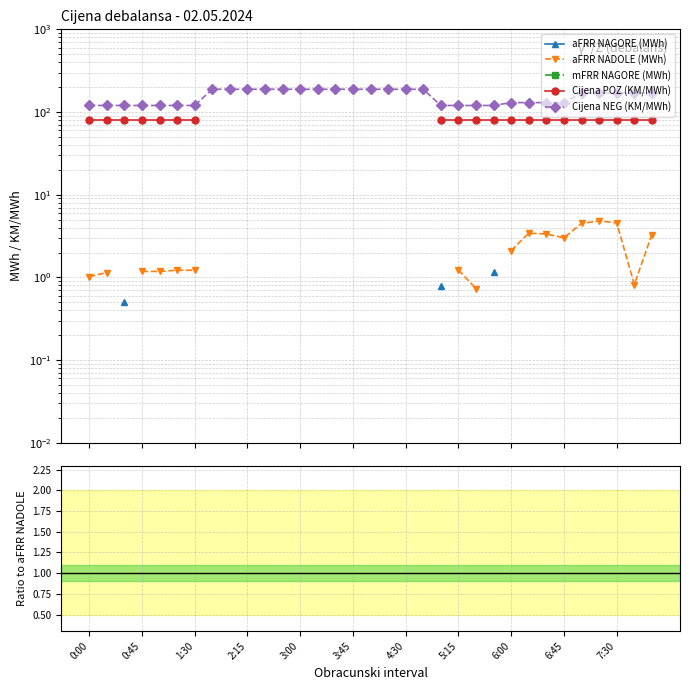

True or false: Cijena POZ (KM/MWh) and aFRR NADOLE (MWh) cross at least once.

False